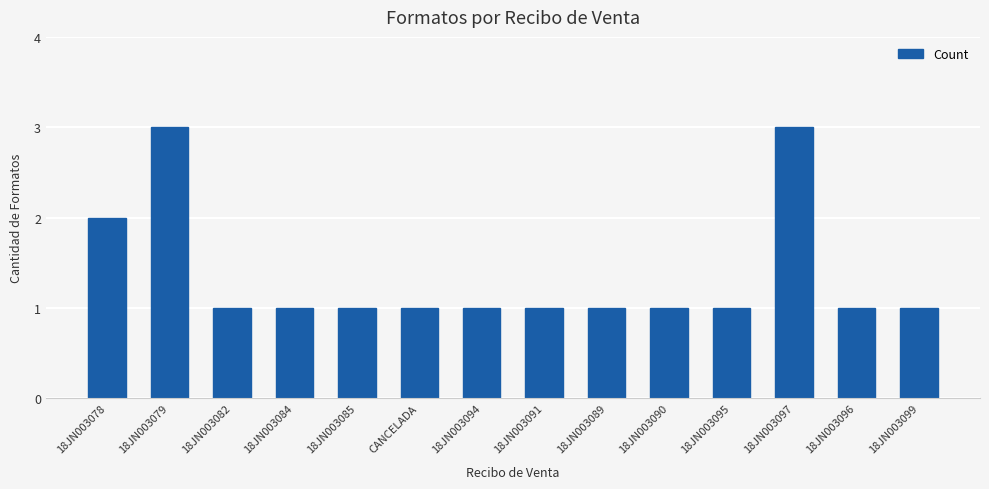

What is the label of the 10th bar from the right?

18JN003085